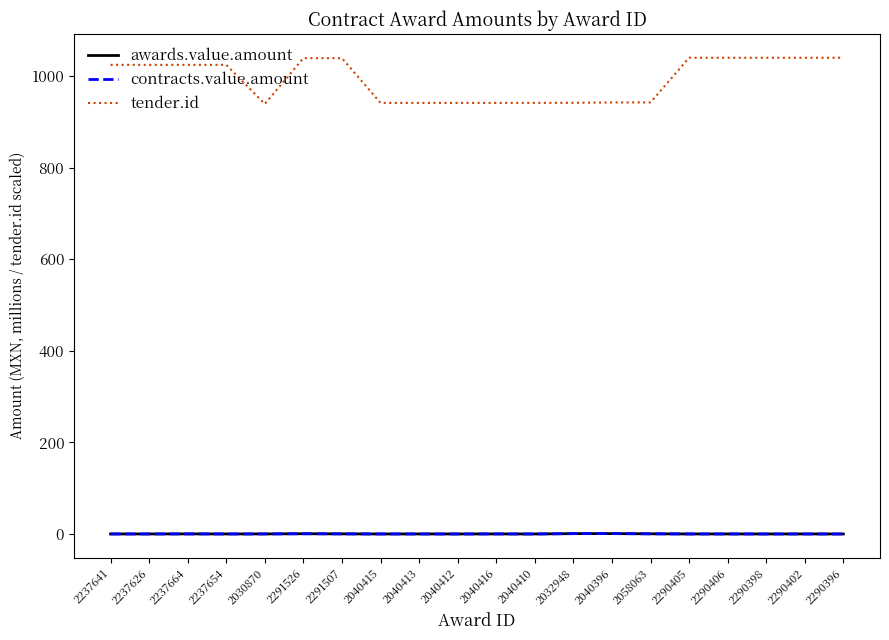

At which category is the sum across all series the highest?

2291526